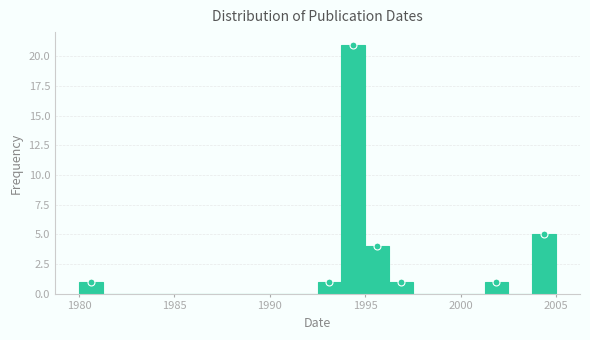

Around what value on the x-axis is the tallest bar? Give the approximate position of its centre, as read against the axis.

1994.5